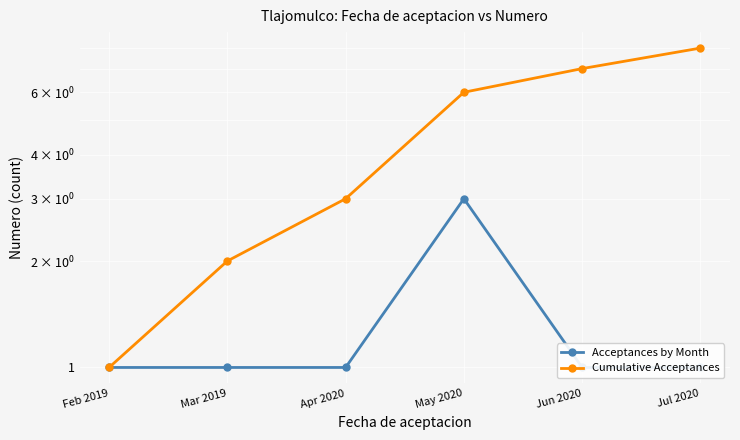

What is the total value across all series at Jun 2020?

8